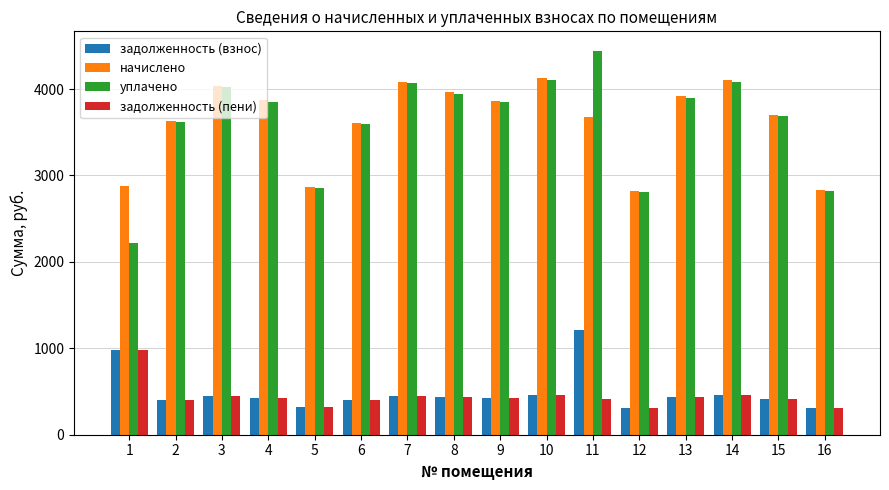

The начислено series shows 3610.5 at 6. True or false?

True